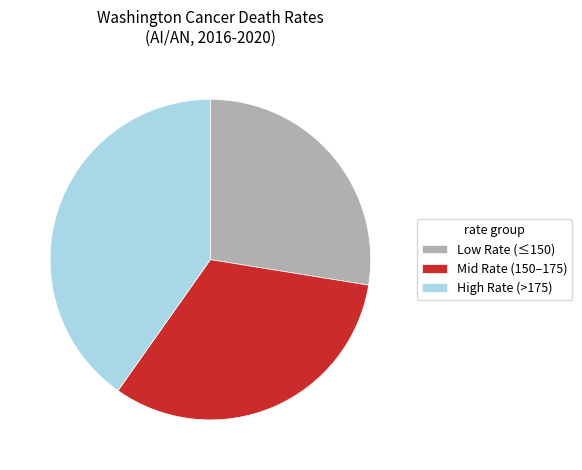

Do Low Rate (≤150) and High Rate (>175) together represent more than half of the pie?

Yes